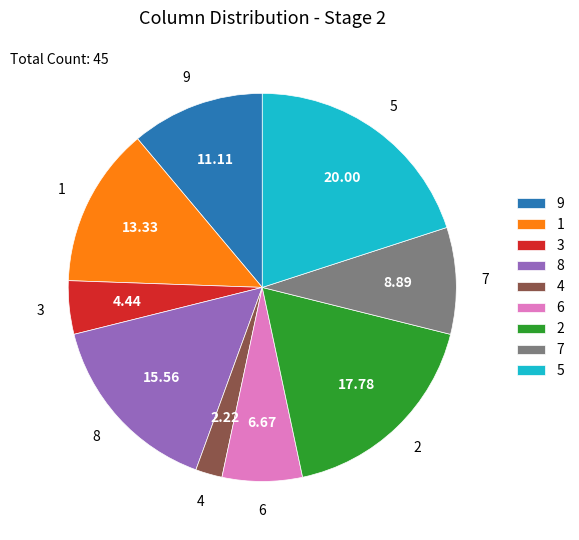

Rank the categories by value from lowest to highest.

4, 3, 6, 7, 9, 1, 8, 2, 5